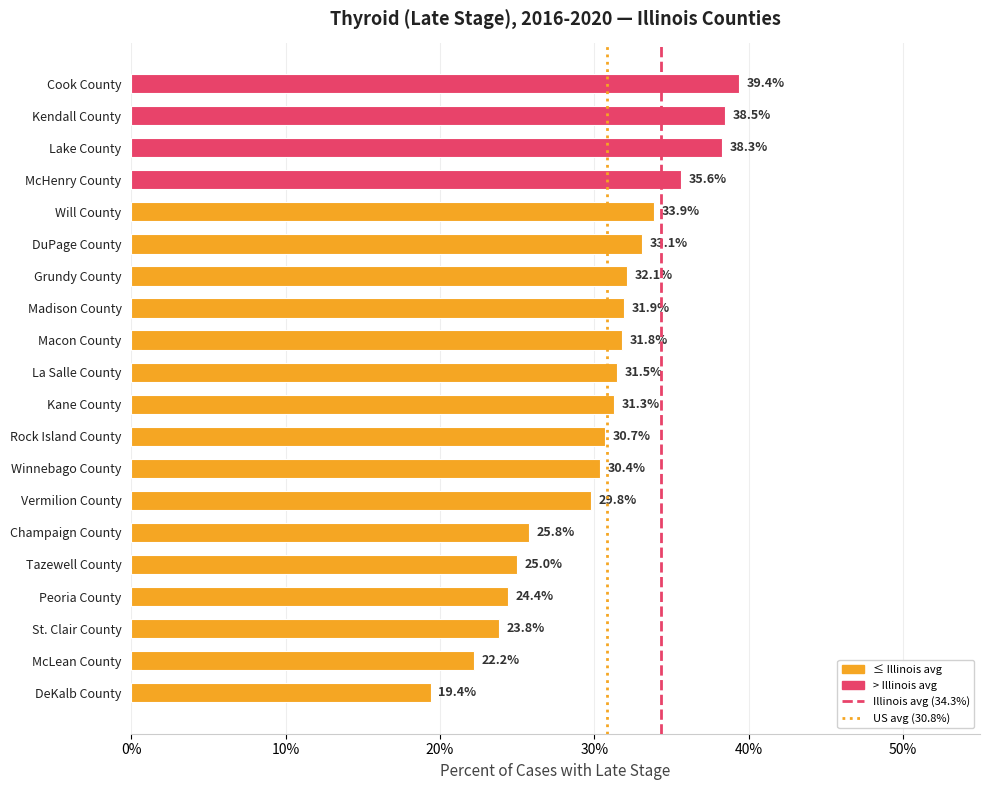

Rank the categories by value from highest to lowest.

Cook County, Kendall County, Lake County, McHenry County, Will County, DuPage County, Grundy County, Madison County, Macon County, La Salle County, Kane County, Rock Island County, Winnebago County, Vermilion County, Champaign County, Tazewell County, Peoria County, St. Clair County, McLean County, DeKalb County